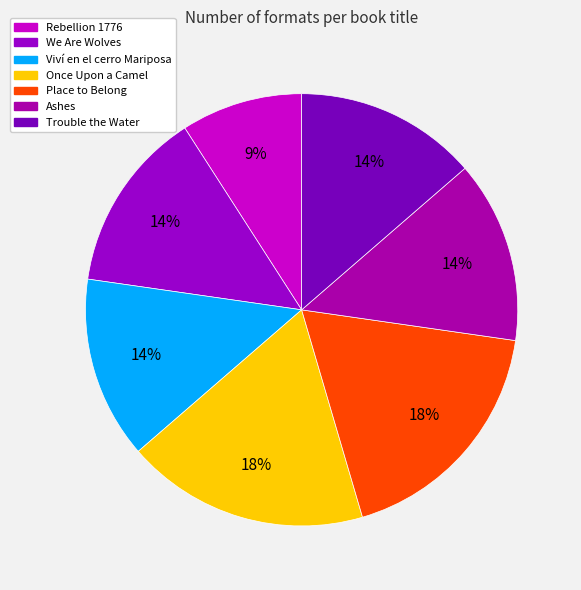

To the nearest percent, what is the difference between the largest and smallest slice percentages?

9%